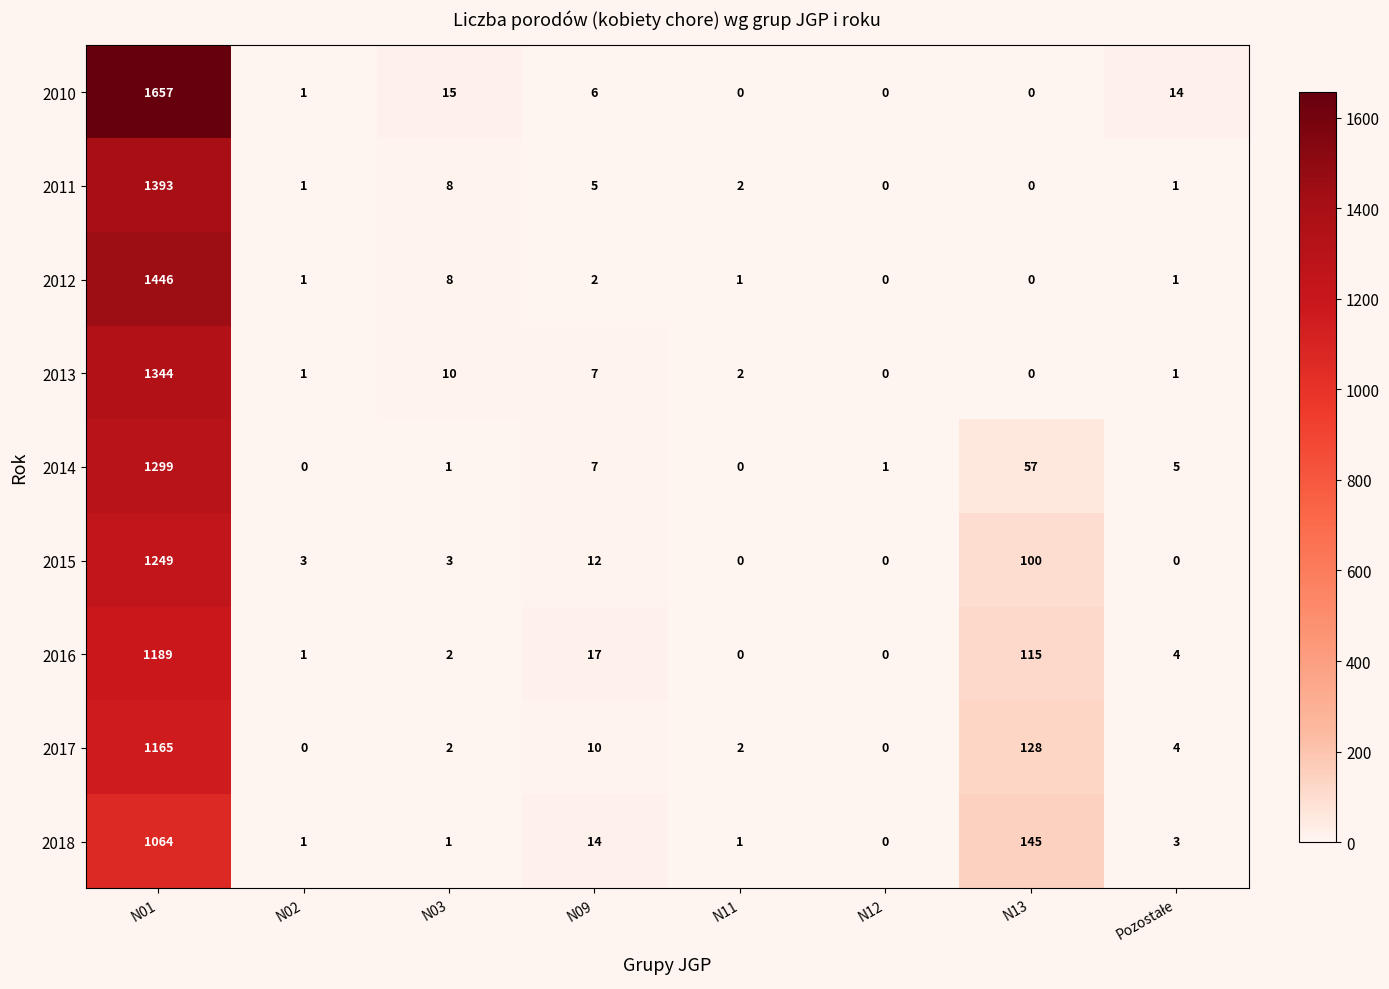

What is the difference between the highest and lowest values at N03?

14